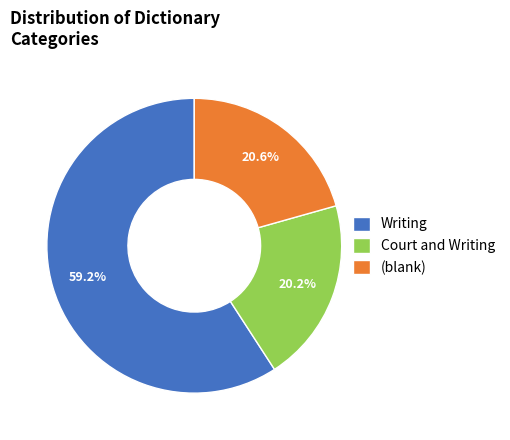

To the nearest percent, what is the difference between the largest and smallest slice percentages?

39%